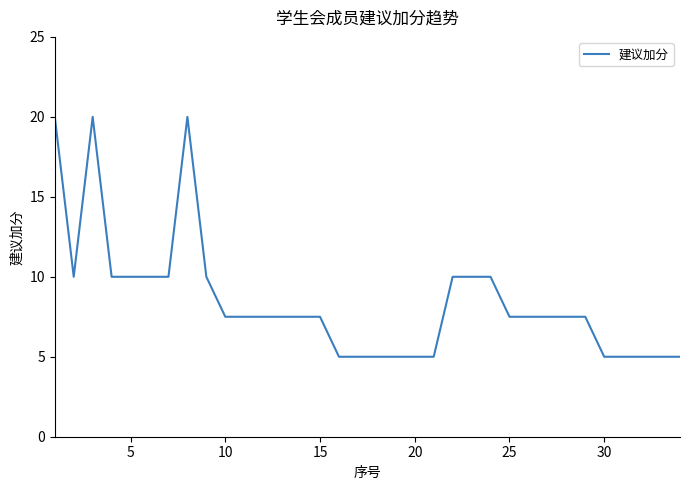

What is the difference between the maximum and minimum values?

15.0